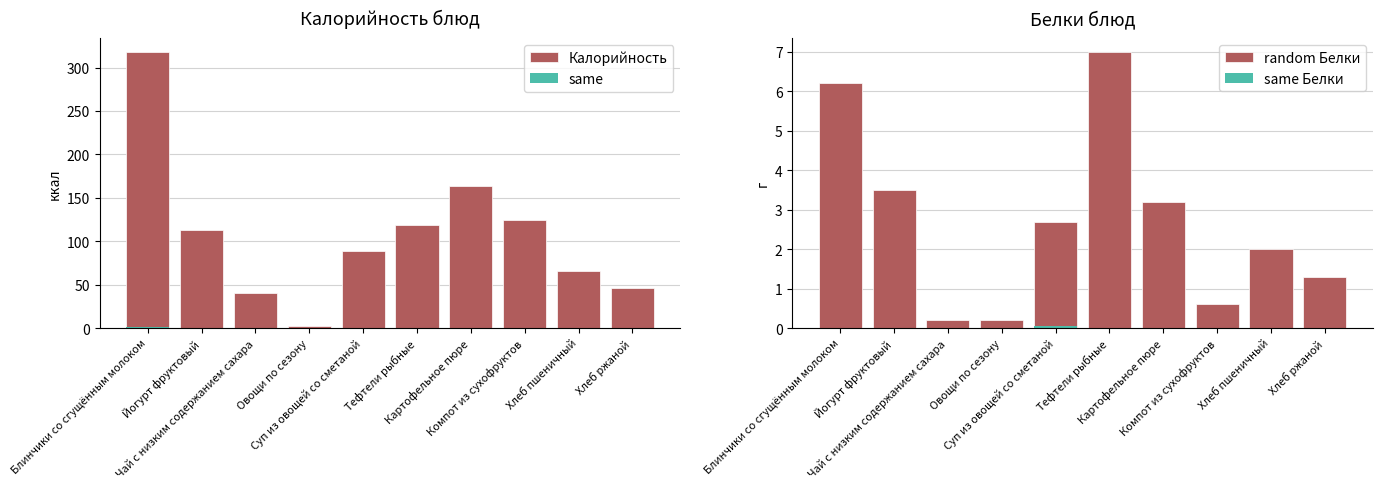

Reading left to right, extract all data points from this chart.

Калорийность: Блинчики со сгущённым молоком=318.0	Йогурт фруктовый=112.5	Чай с низким содержанием сахара=40.0	Овощи по сезону=2.8	Суп из овощей со сметаной=89.0	Тефтели рыбные=118.4	Картофельное пюре=163.5	Компот из сухофруктов=124.0	Хлеб пшеничный=65.5	Хлеб ржаной=46.0
random Белки: Блинчики со сгущённым молоком=6.2	Йогурт фруктовый=3.5	Чай с низким содержанием сахара=0.2	Овощи по сезону=0.2	Суп из овощей со сметаной=2.7	Тефтели рыбные=7.0	Картофельное пюре=3.2	Компот из сухофруктов=0.6	Хлеб пшеничный=2.0	Хлеб ржаной=1.3